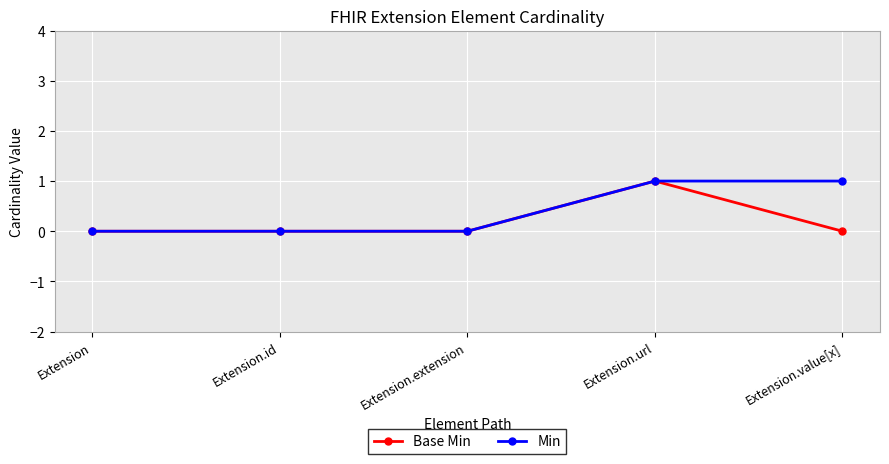

True or false: Base Min has more than 2 interior local peaks.

False